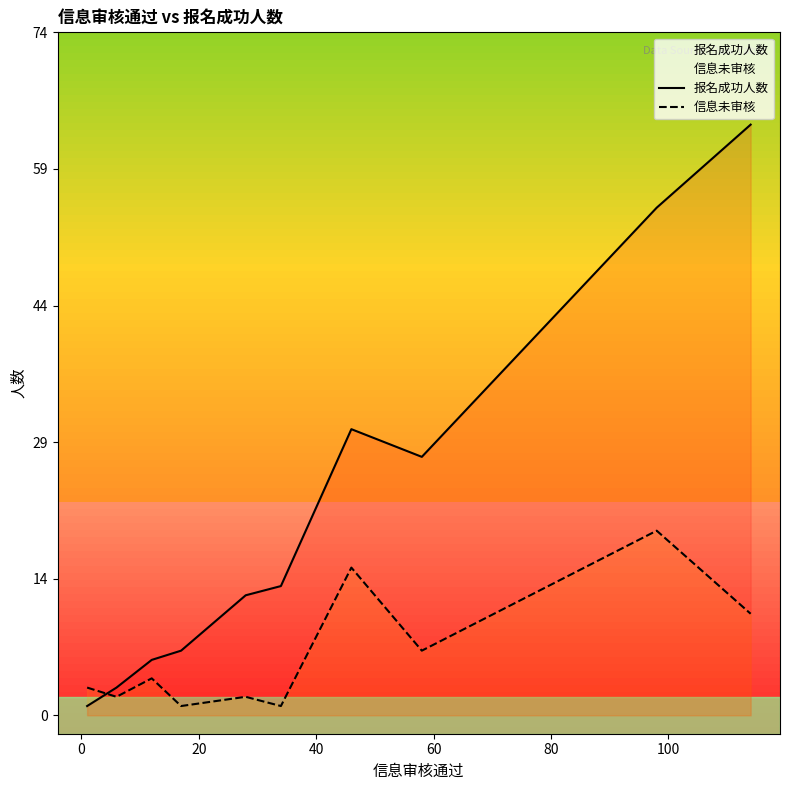

What value does the 报名成功人数 series have at 20, to the nearest 10?

10